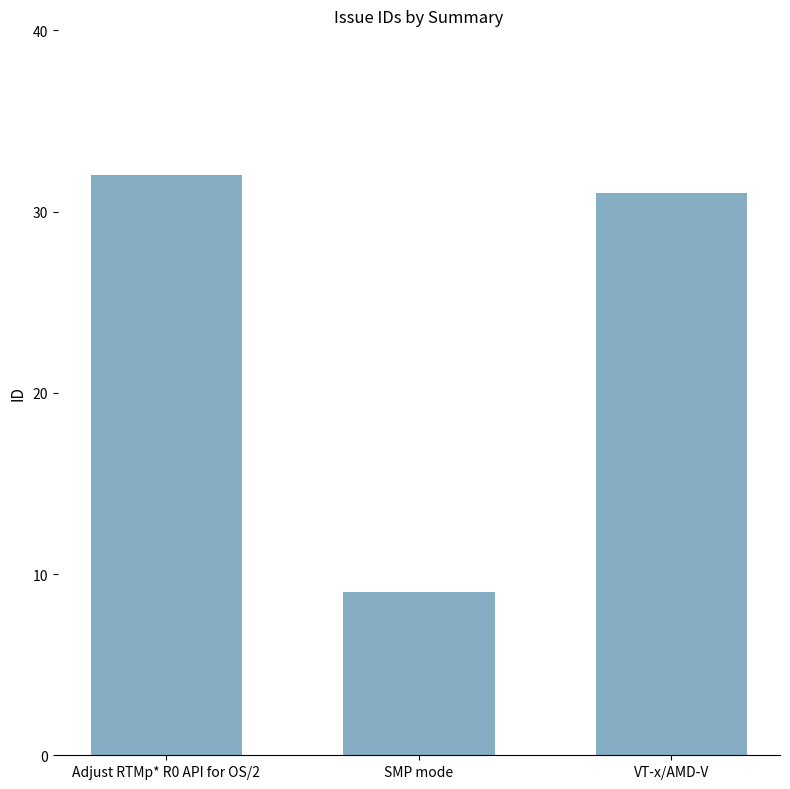

What is the label of the 3rd bar from the left?

VT-x/AMD-V